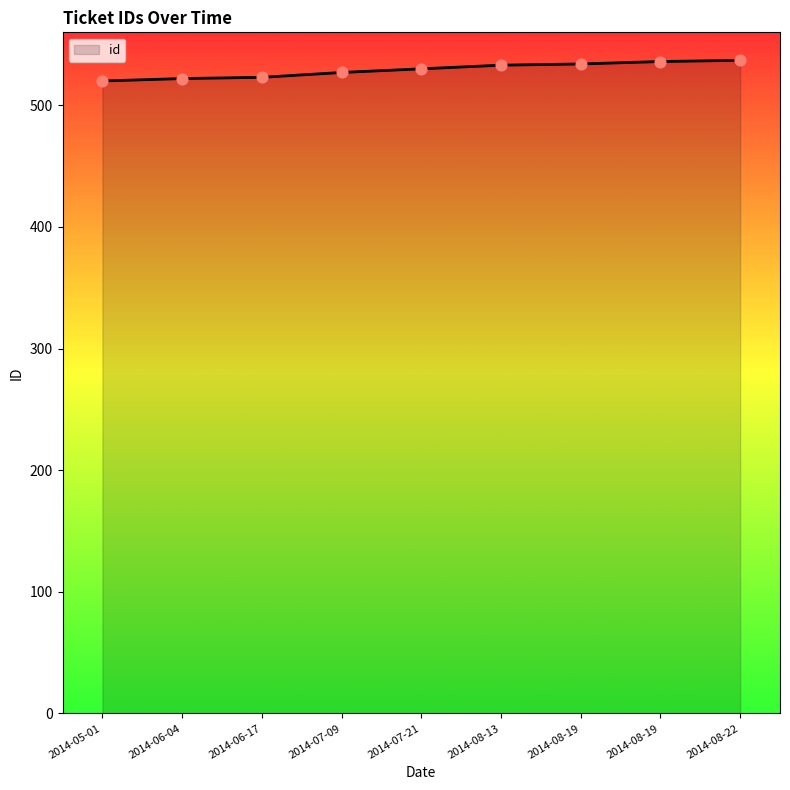

Is this an area chart (filled region under the line)?

Yes